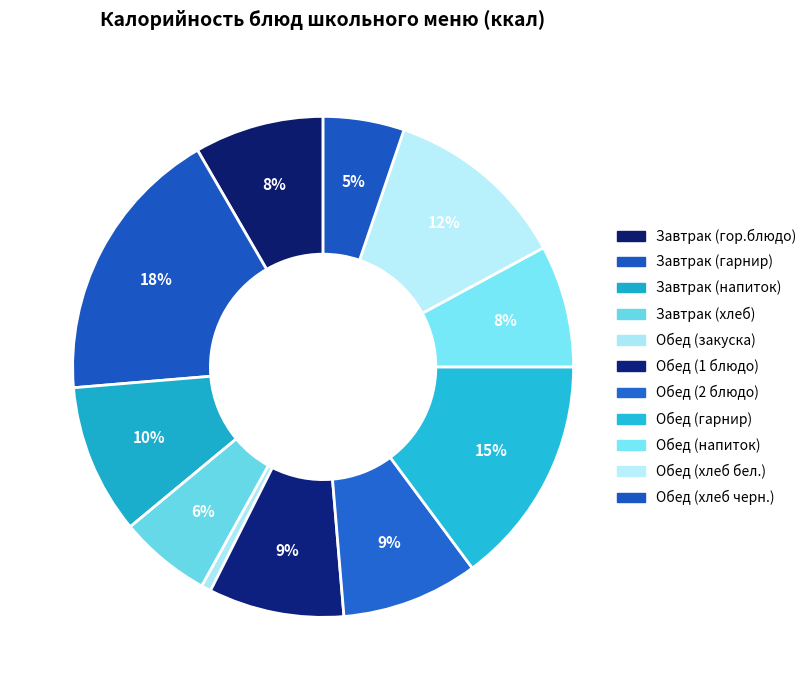

To the nearest percent, what is the difference between the largest and smallest slice percentages?

17%